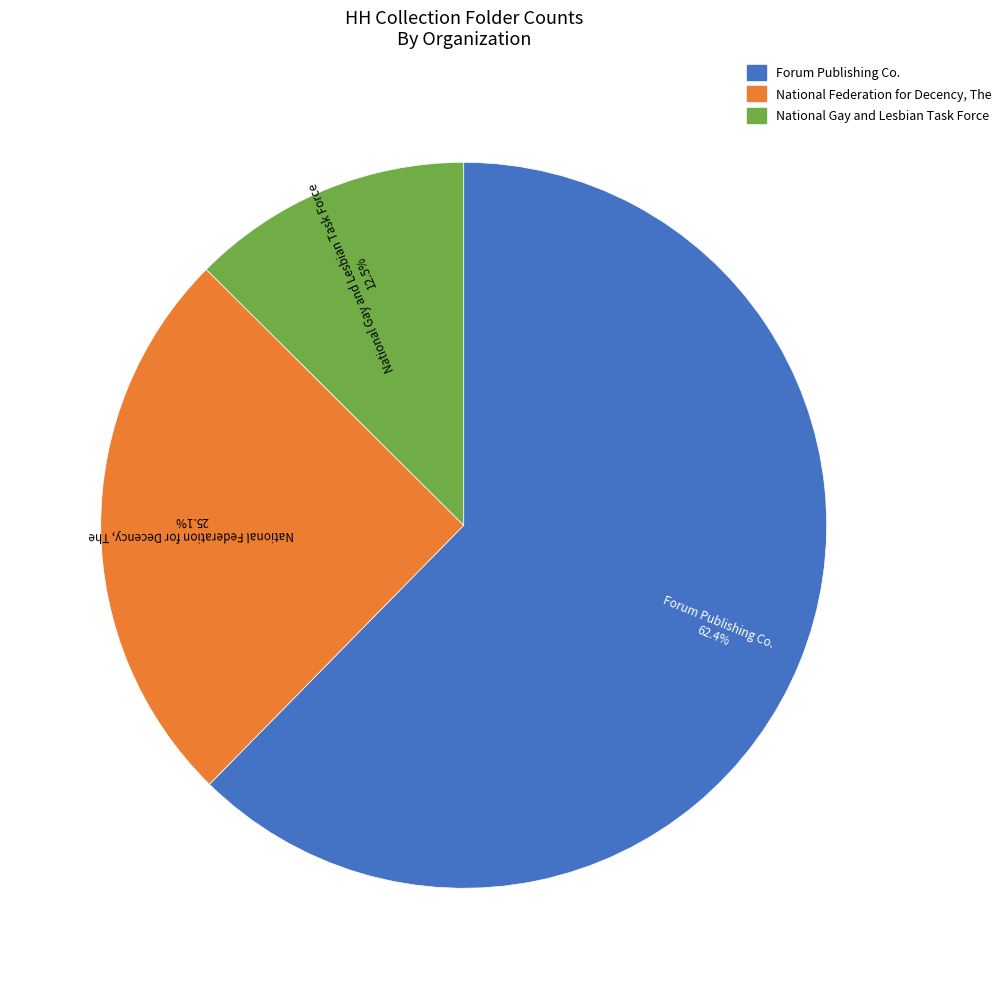

To the nearest percent, what is the difference between the National Gay and Lesbian Task Force and National Federation for Decency, The slice percentages?

13%